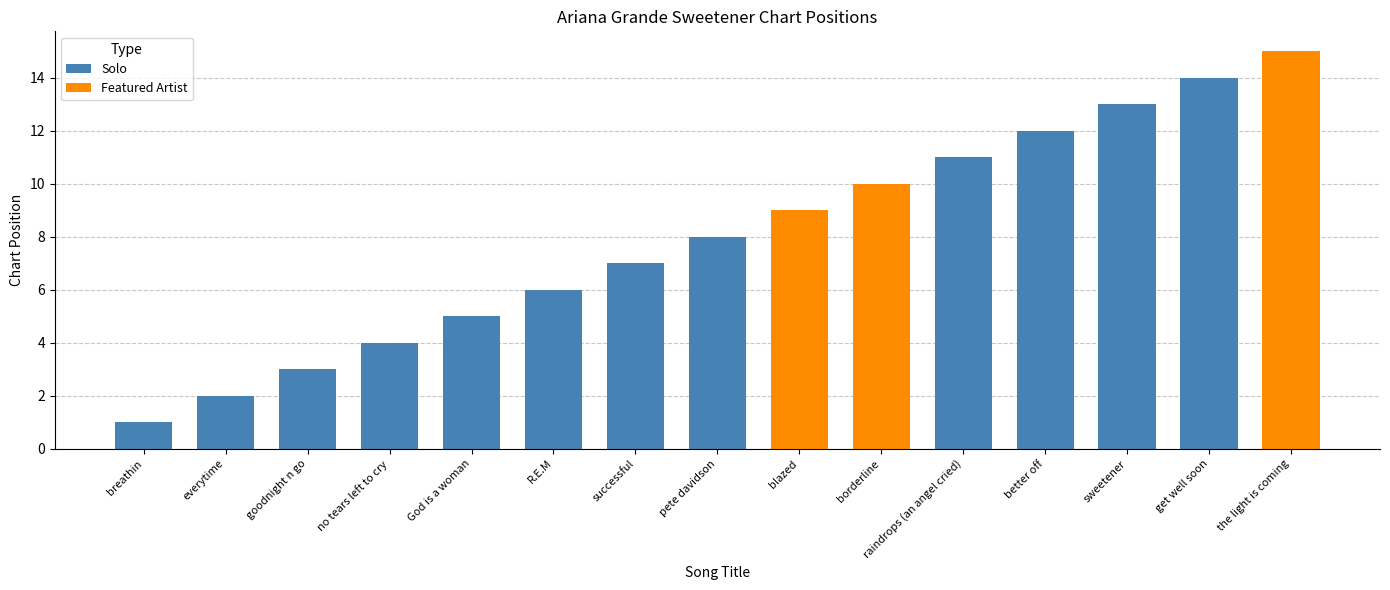

What is the label of the 7th bar from the left?

successful